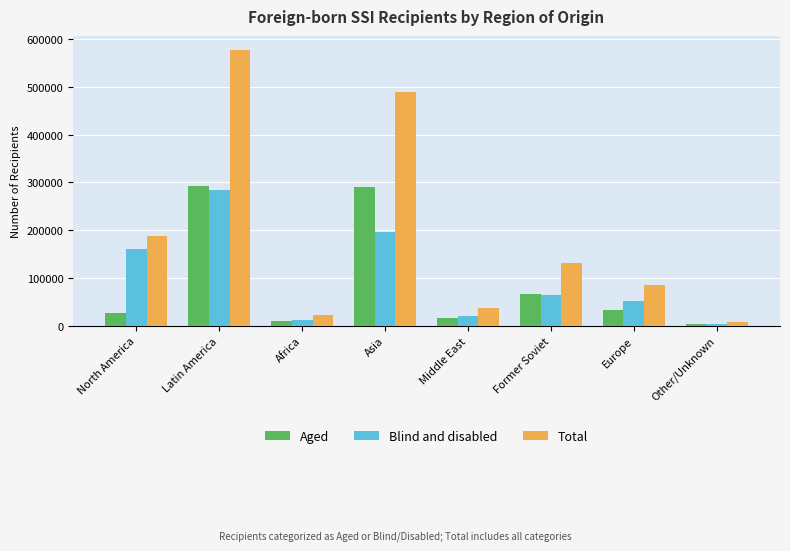

Which category has the highest value across all series?

Latin America